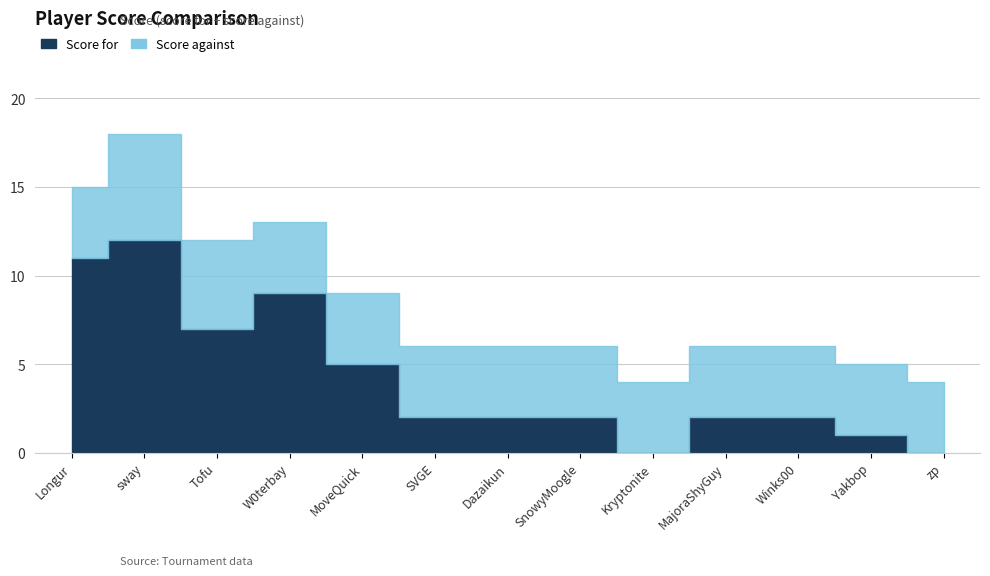

What is the minimum value for Score against?

4